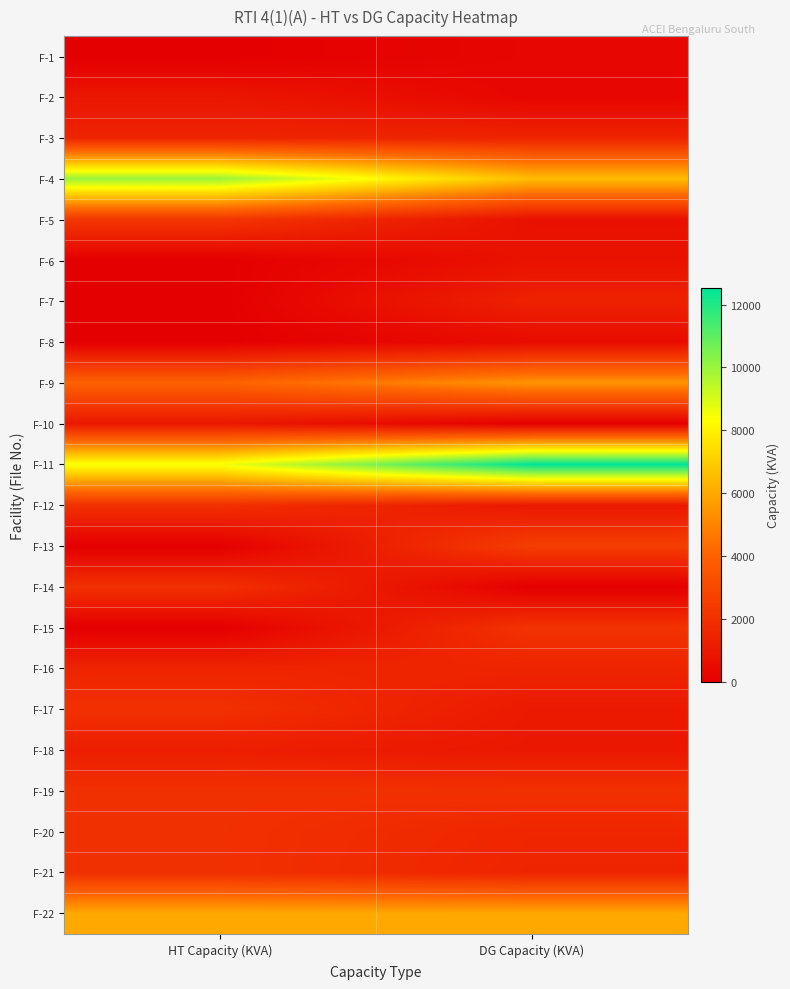

Reading left to right, what are all the values shown in this chart?

F-1: HT Capacity (KVA)=0	DG Capacity (KVA)=285
F-2: HT Capacity (KVA)=950	DG Capacity (KVA)=285
F-3: HT Capacity (KVA)=1500	DG Capacity (KVA)=1500
F-4: HT Capacity (KVA)=10000	DG Capacity (KVA)=6570
F-5: HT Capacity (KVA)=2250	DG Capacity (KVA)=700
F-6: HT Capacity (KVA)=0	DG Capacity (KVA)=750
F-7: HT Capacity (KVA)=0	DG Capacity (KVA)=1400
F-8: HT Capacity (KVA)=0	DG Capacity (KVA)=500
F-9: HT Capacity (KVA)=4000	DG Capacity (KVA)=5460
F-10: HT Capacity (KVA)=1000	DG Capacity (KVA)=0
F-11: HT Capacity (KVA)=8500	DG Capacity (KVA)=12530
F-12: HT Capacity (KVA)=2000	DG Capacity (KVA)=1000
F-13: HT Capacity (KVA)=0	DG Capacity (KVA)=2560
F-14: HT Capacity (KVA)=2000	DG Capacity (KVA)=0
F-15: HT Capacity (KVA)=0	DG Capacity (KVA)=2100
F-16: HT Capacity (KVA)=1500	DG Capacity (KVA)=1500
F-17: HT Capacity (KVA)=2000	DG Capacity (KVA)=1070
F-18: HT Capacity (KVA)=1250	DG Capacity (KVA)=1000
F-19: HT Capacity (KVA)=2000	DG Capacity (KVA)=2020
F-20: HT Capacity (KVA)=2000	DG Capacity (KVA)=1575
F-21: HT Capacity (KVA)=2000	DG Capacity (KVA)=1500
F-22: HT Capacity (KVA)=6000	DG Capacity (KVA)=6000